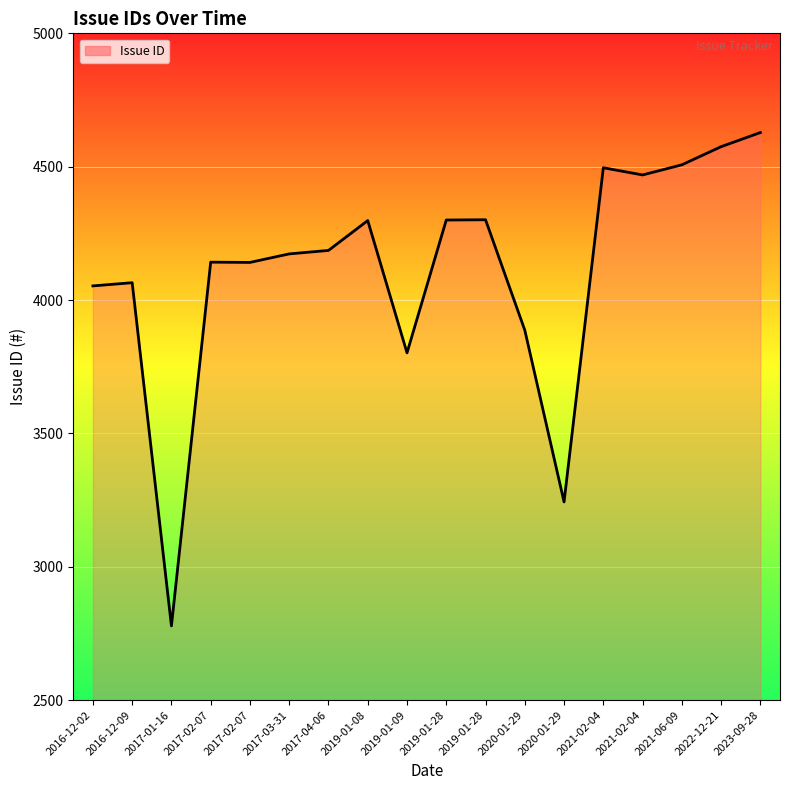

What is the change in value from 2017-03-31 to 2017-04-06?

+13